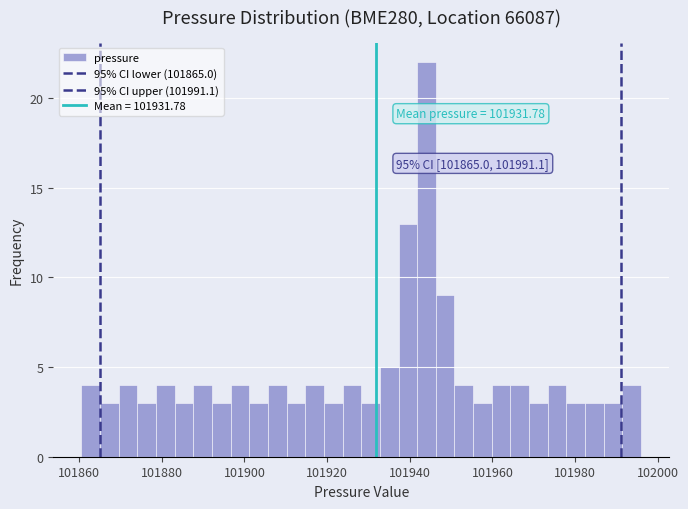

Read against the x-axis, roughly where is the centre of the tallest bar?

101944